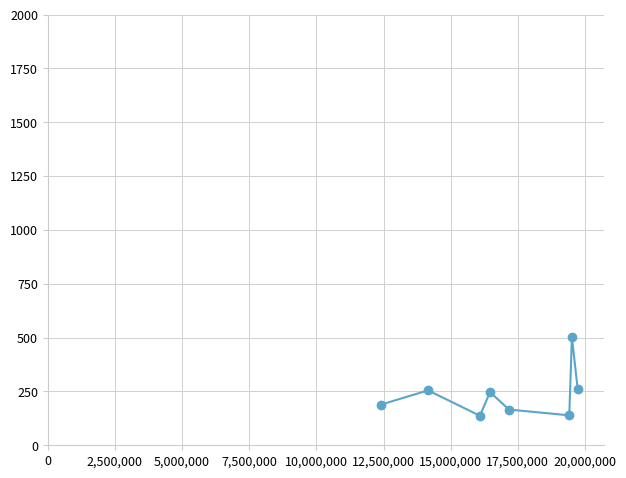

What is the smallest value displayed?

137